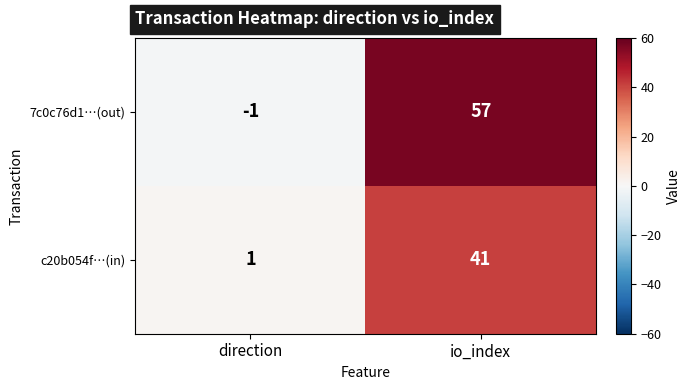

Reading left to right, what are all the values shown in this chart?

7c0c76d1…(out): direction=-1	io_index=57
c20b054f…(in): direction=1	io_index=41